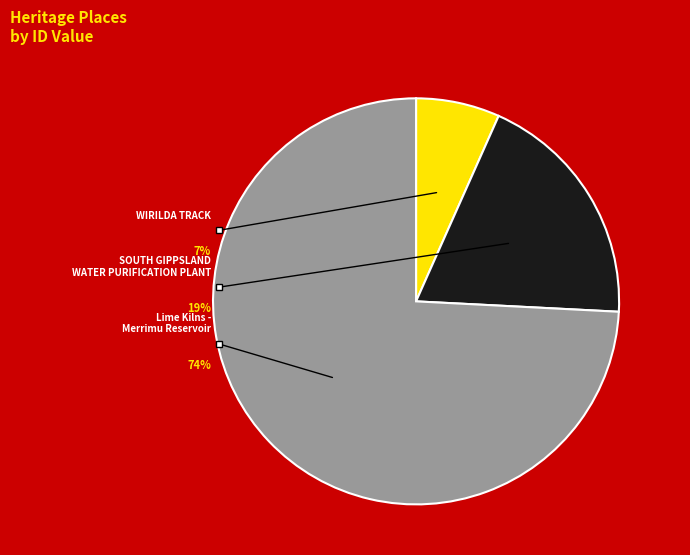

What is the change in value from WIRILDA TRACK to Lime Kilns - Merrimu Reservoir?

+108502